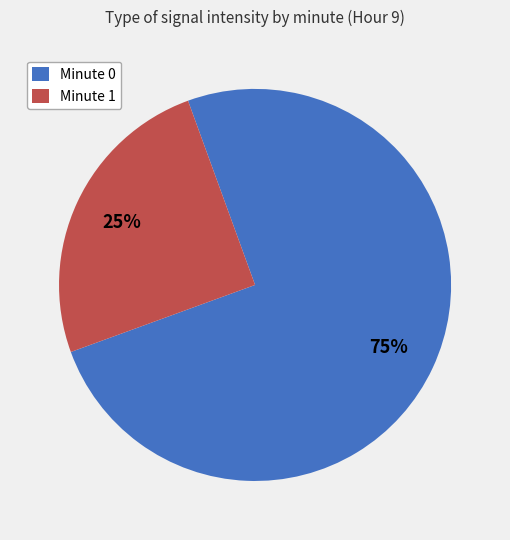

Rank the categories by value from highest to lowest.

Minute 0, Minute 1